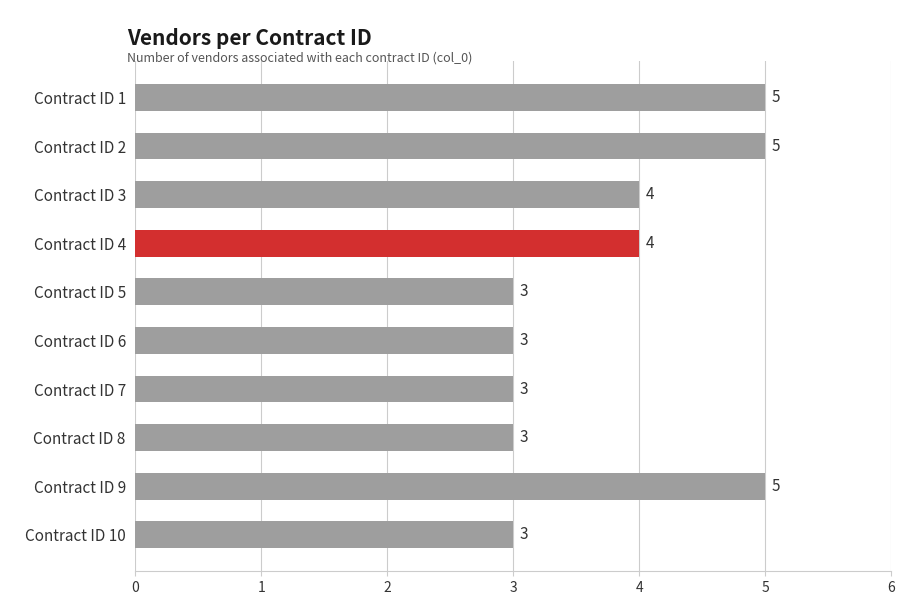

Reading top to bottom, transcribe all the data shown in this chart.

Contract ID 1=5	Contract ID 2=5	Contract ID 3=4	Contract ID 4=4	Contract ID 5=3	Contract ID 6=3	Contract ID 7=3	Contract ID 8=3	Contract ID 9=5	Contract ID 10=3